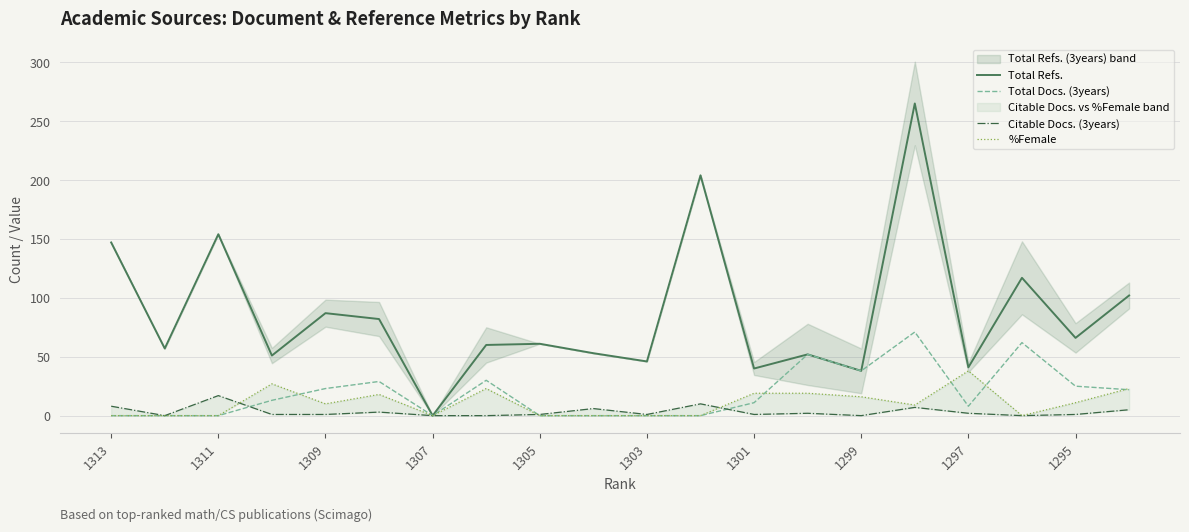

The value of Total Refs. at 1305 is 41. True or false?

False